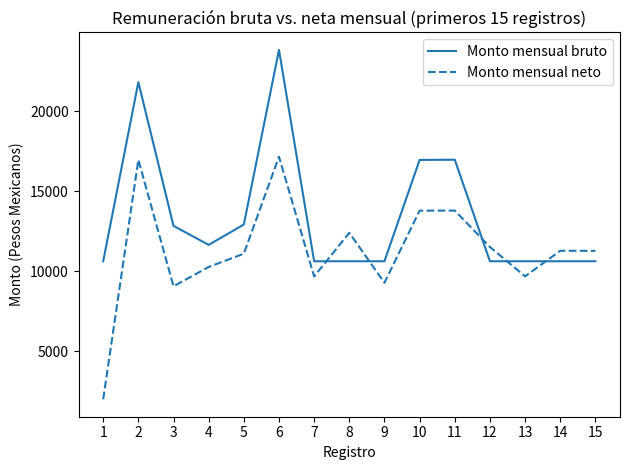

Where does the Monto mensual neto series first go above 11280?

2